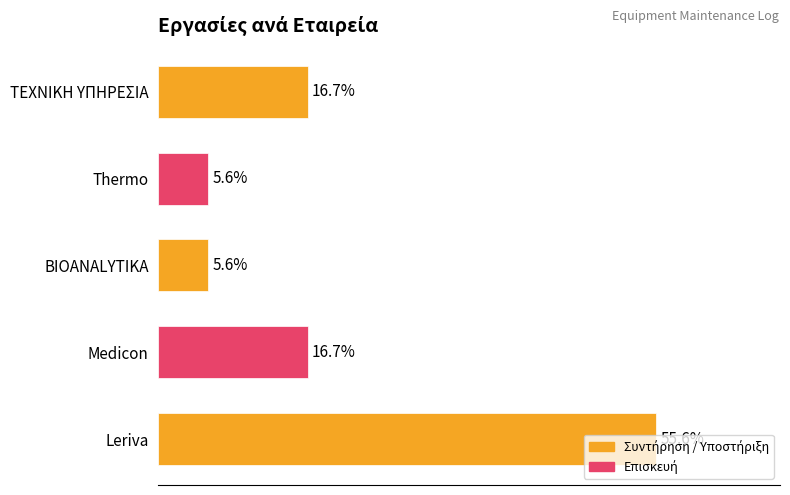

Which category has the highest value across all series?

Leriva